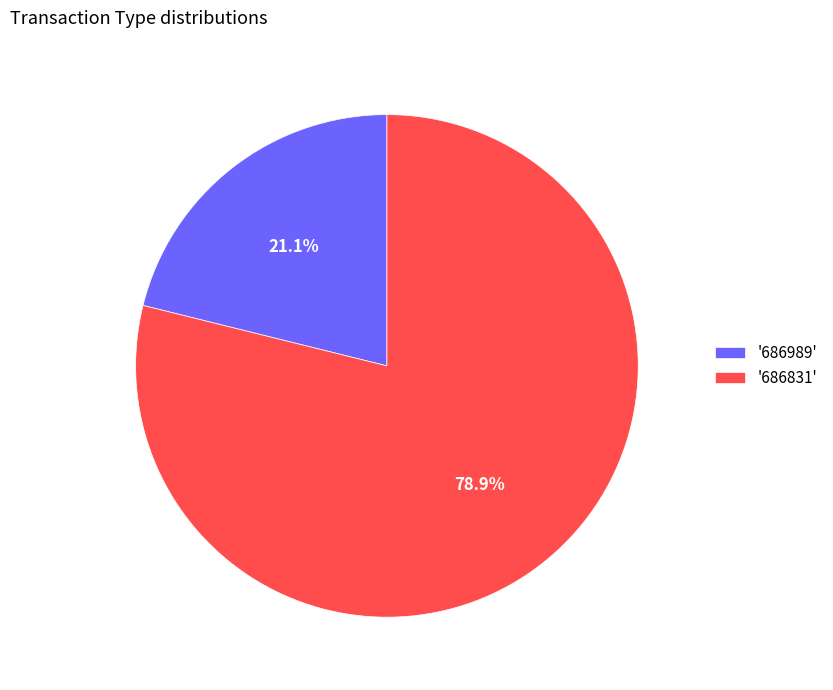

How many slices are in this pie chart?

2